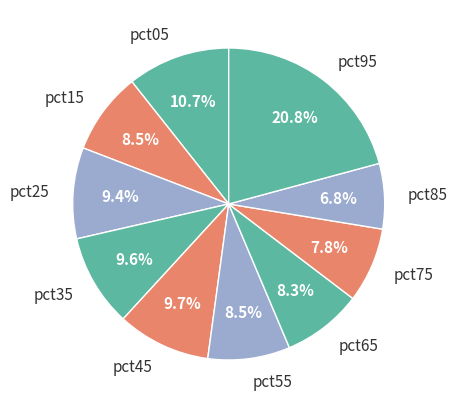

Is there a majority slice in this chart?

No